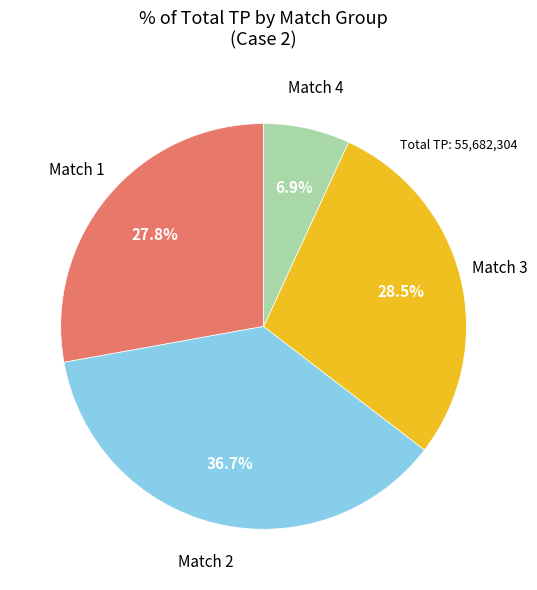

To the nearest percent, what is the average slice percentage?

25%